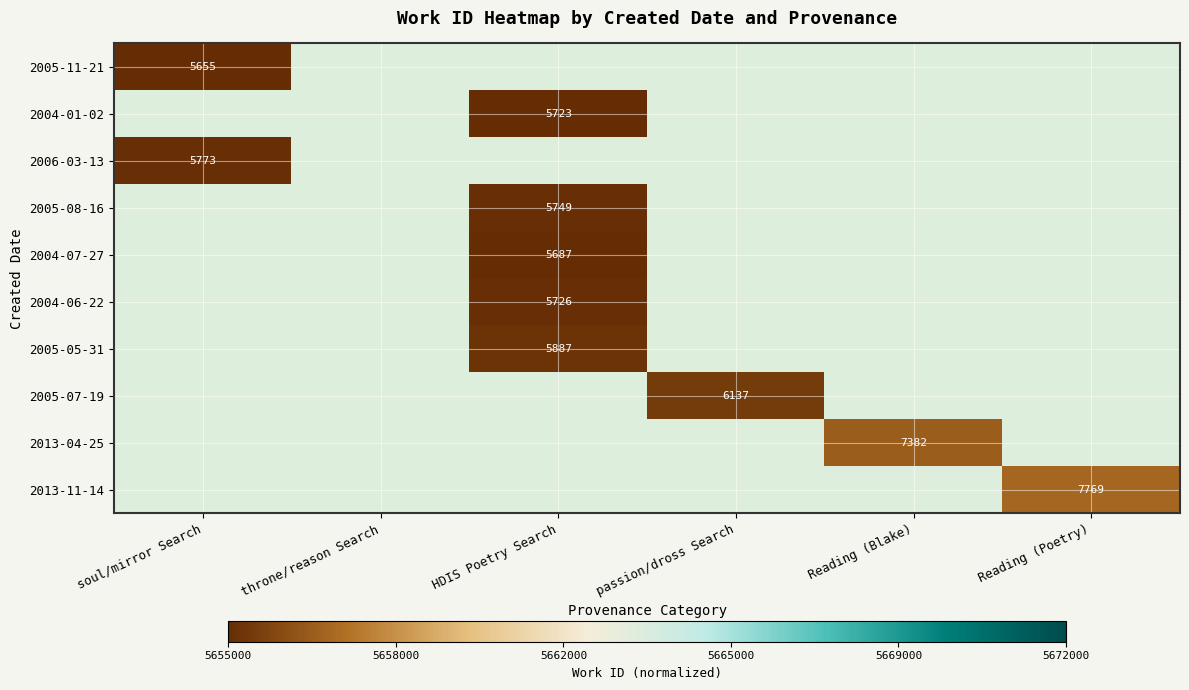

At how many categories does at least one series exceed 0?

5